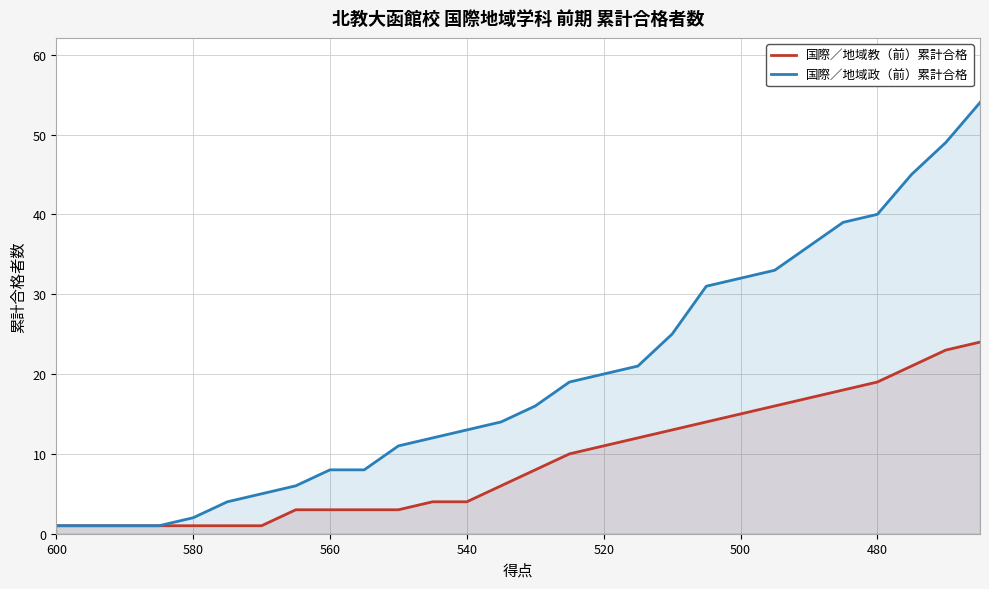

True or false: 国際／地域教（前）累計合格 and 国際／地域政（前）累計合格 cross at least once.

False